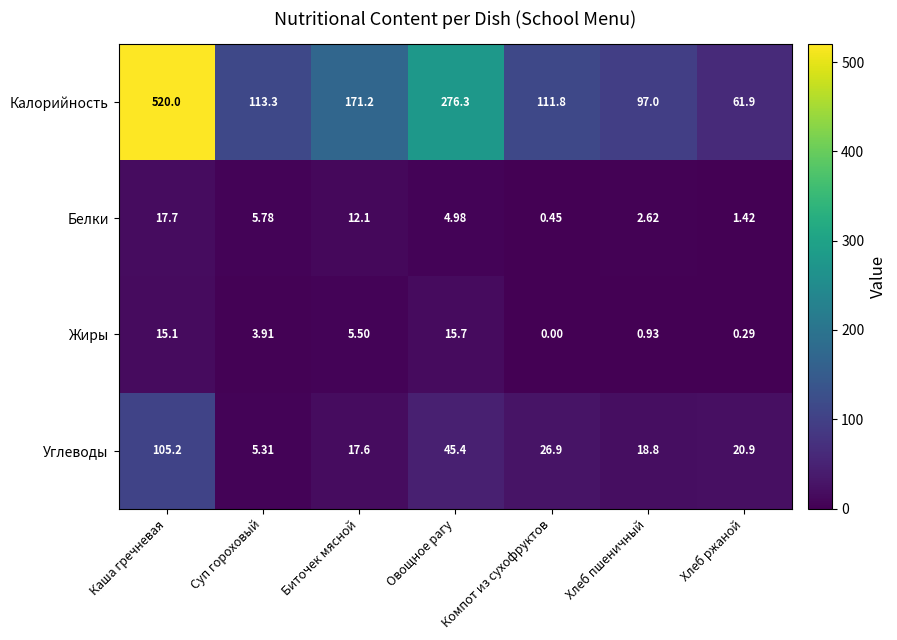

List the series in order of their peak value, lowest first.

Жиры, Белки, Углеводы, Калорийность